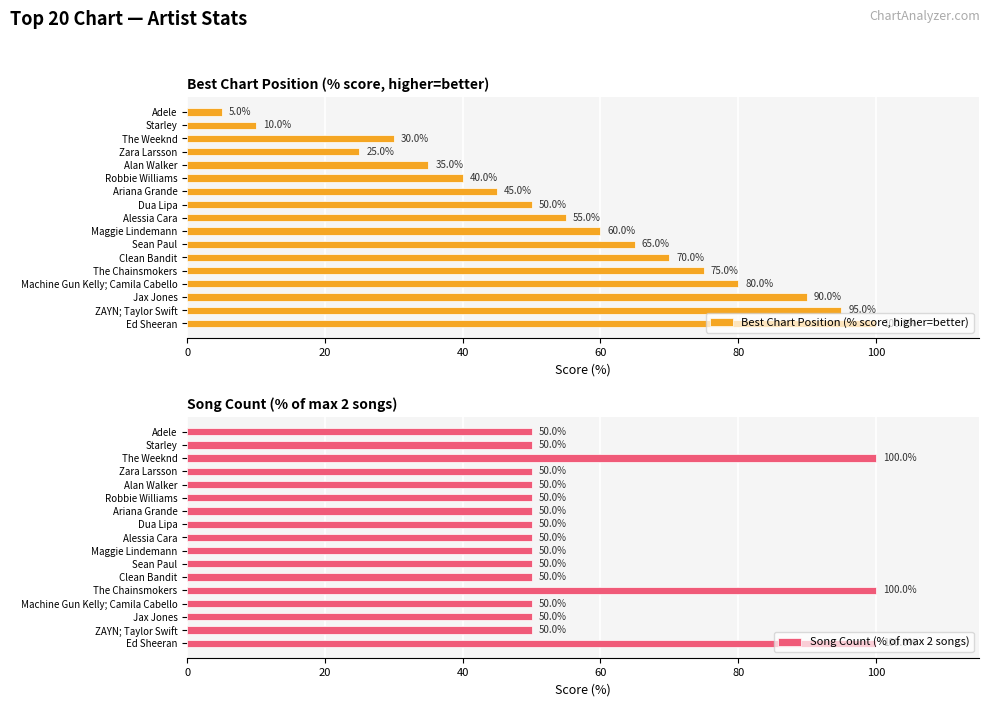

List the series in order of their peak value, lowest first.

Best Chart Position (% score, higher=better), Song Count (% of max 2 songs)